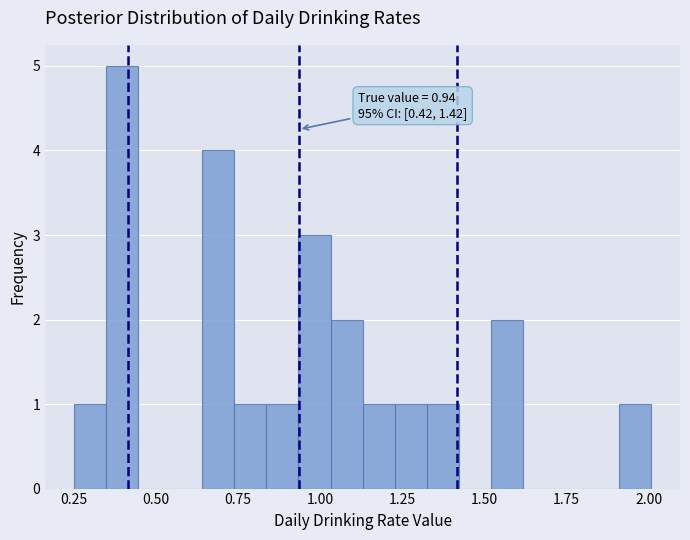

Around what value on the x-axis is the tallest bar? Give the approximate position of its centre, as read against the axis.

0.40